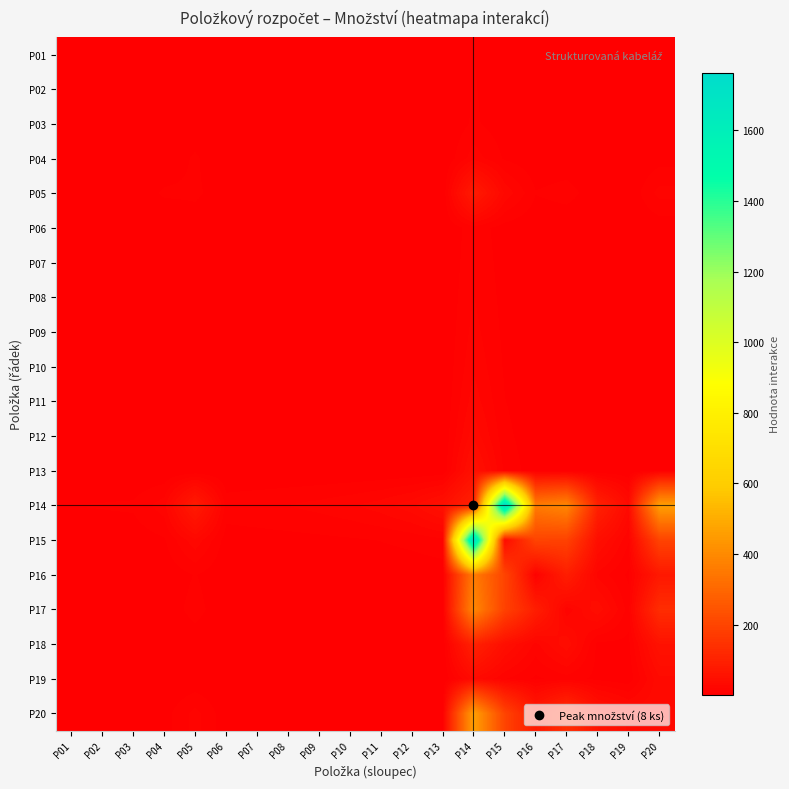

Reading left to right, extract all data points from this chart.

P01: P01=1.0	P02=0.5	P03=0.3	P04=0.5	P05=1.6	P06=0.2	P07=0.1	P08=0.1	P09=0.1	P10=0.1	P11=0.1	P12=0.1	P13=0.1	P14=7.0	P15=2.4	P16=0.7	P17=0.9	P18=0.3	P19=0.1	P20=1.6
P02: P01=0.5	P02=1.0	P03=0.5	P04=0.7	P05=2.0	P06=0.2	P07=0.2	P08=0.1	P09=0.1	P10=0.1	P11=0.1	P12=0.1	P13=0.1	P14=7.5	P15=2.6	P16=0.7	P17=1.0	P18=0.3	P19=0.1	P20=1.7
P03: P01=0.3	P02=0.5	P03=1.0	P04=1.0	P05=2.7	P06=0.2	P07=0.2	P08=0.2	P09=0.1	P10=0.1	P11=0.1	P12=0.1	P13=0.1	P14=8.2	P15=2.8	P16=0.8	P17=1.1	P18=0.3	P19=0.1	P20=1.8
P04: P01=0.5	P02=0.7	P03=1.0	P04=2.0	P05=8.0	P06=0.7	P07=0.5	P08=0.4	P09=0.3	P10=0.3	P11=0.2	P12=0.2	P13=0.2	P14=17.8	P15=6.0	P16=1.7	P17=2.3	P18=0.7	P19=0.2	P20=3.9
P05: P01=1.6	P02=2.0	P03=2.7	P04=8.0	P05=8.0	P06=4.0	P07=2.7	P08=2.0	P09=1.6	P10=1.3	P11=1.1	P12=1.0	P13=0.9	P14=78.4	P15=26.2	P16=7.3	P17=9.8	P18=2.9	P19=1.1	P20=16.5
P06: P01=0.2	P02=0.2	P03=0.2	P04=0.7	P05=4.0	P06=1.0	P07=0.5	P08=0.3	P09=0.2	P10=0.2	P11=0.2	P12=0.1	P13=0.1	P14=10.9	P15=3.6	P16=1.0	P17=1.3	P18=0.4	P19=0.1	P20=2.2
P07: P01=0.1	P02=0.2	P03=0.2	P04=0.5	P05=2.7	P06=0.5	P07=1.0	P08=0.5	P09=0.3	P10=0.2	P11=0.2	P12=0.2	P13=0.1	P14=12.2	P15=4.0	P16=1.1	P17=1.5	P18=0.4	P19=0.2	P20=2.4
P08: P01=0.1	P02=0.1	P03=0.2	P04=0.4	P05=2.0	P06=0.3	P07=0.5	P08=1.0	P09=0.5	P10=0.3	P11=0.2	P12=0.2	P13=0.2	P14=14.0	P15=4.5	P16=1.2	P17=1.6	P18=0.5	P19=0.2	P20=2.5
P09: P01=0.1	P02=0.1	P03=0.1	P04=0.3	P05=1.6	P06=0.2	P07=0.3	P08=0.5	P09=1.0	P10=0.5	P11=0.3	P12=0.2	P13=0.2	P14=16.3	P15=5.1	P16=1.4	P17=1.8	P18=0.5	P19=0.2	P20=2.8
P10: P01=0.1	P02=0.1	P03=0.1	P04=0.3	P05=1.3	P06=0.2	P07=0.2	P08=0.3	P09=0.5	P10=1.0	P11=0.5	P12=0.3	P13=0.2	P14=19.6	P15=6.0	P16=1.6	P17=2.0	P18=0.6	P19=0.2	P20=3.0
P11: P01=0.1	P02=0.1	P03=0.1	P04=0.2	P05=1.1	P06=0.2	P07=0.2	P08=0.2	P09=0.3	P10=0.5	P11=1.0	P12=0.5	P13=0.3	P14=24.5	P15=7.2	P16=1.8	P17=2.3	P18=0.6	P19=0.2	P20=3.3
P12: P01=0.1	P02=0.1	P03=0.1	P04=0.2	P05=1.0	P06=0.1	P07=0.2	P08=0.2	P09=0.2	P10=0.3	P11=0.5	P12=1.0	P13=0.5	P14=32.7	P15=9.0	P16=2.2	P17=2.7	P18=0.7	P19=0.2	P20=3.7
P13: P01=0.1	P02=0.1	P03=0.1	P04=0.2	P05=0.9	P06=0.1	P07=0.1	P08=0.2	P09=0.2	P10=0.2	P11=0.3	P12=0.5	P13=1.0	P14=49.0	P15=12.0	P16=2.8	P17=3.2	P18=0.8	P19=0.3	P20=4.1
P14: P01=7.0	P02=7.5	P03=8.2	P04=17.8	P05=78.4	P06=10.9	P07=12.2	P08=14.0	P09=16.3	P10=19.6	P11=24.5	P12=32.7	P13=49.0	P14=98.0	P15=1764.0	P16=359.3	P17=392.0	P18=98.0	P19=32.7	P20=462.0
P15: P01=2.4	P02=2.6	P03=2.8	P04=6.0	P05=26.2	P06=3.6	P07=4.0	P08=4.5	P09=5.1	P10=6.0	P11=7.2	P12=9.0	P13=12.0	P14=1764.0	P15=36.0	P16=198.0	P17=192.0	P18=45.0	P19=14.4	P20=198.0
P16: P01=0.7	P02=0.7	P03=0.8	P04=1.7	P05=7.3	P06=1.0	P07=1.1	P08=1.2	P09=1.4	P10=1.6	P11=1.8	P12=2.2	P13=2.8	P14=359.3	P15=198.0	P16=11.0	P17=88.0	P18=18.3	P19=5.5	P20=72.6
P17: P01=0.9	P02=1.0	P03=1.1	P04=2.3	P05=9.8	P06=1.3	P07=1.5	P08=1.6	P09=1.8	P10=2.0	P11=2.3	P12=2.7	P13=3.2	P14=392.0	P15=192.0	P16=88.0	P17=16.0	P18=40.0	P19=10.7	P20=132.0
P18: P01=0.3	P02=0.3	P03=0.3	P04=0.7	P05=2.9	P06=0.4	P07=0.4	P08=0.5	P09=0.5	P10=0.6	P11=0.6	P12=0.7	P13=0.8	P14=98.0	P15=45.0	P16=18.3	P17=40.0	P18=5.0	P19=5.0	P20=55.0
P19: P01=0.1	P02=0.1	P03=0.1	P04=0.2	P05=1.1	P06=0.1	P07=0.2	P08=0.2	P09=0.2	P10=0.2	P11=0.2	P12=0.2	P13=0.3	P14=32.7	P15=14.4	P16=5.5	P17=10.7	P18=5.0	P19=2.0	P20=33.0
P20: P01=1.6	P02=1.7	P03=1.8	P04=3.9	P05=16.5	P06=2.2	P07=2.4	P08=2.5	P09=2.8	P10=3.0	P11=3.3	P12=3.7	P13=4.1	P14=462.0	P15=198.0	P16=72.6	P17=132.0	P18=55.0	P19=33.0	P20=33.0